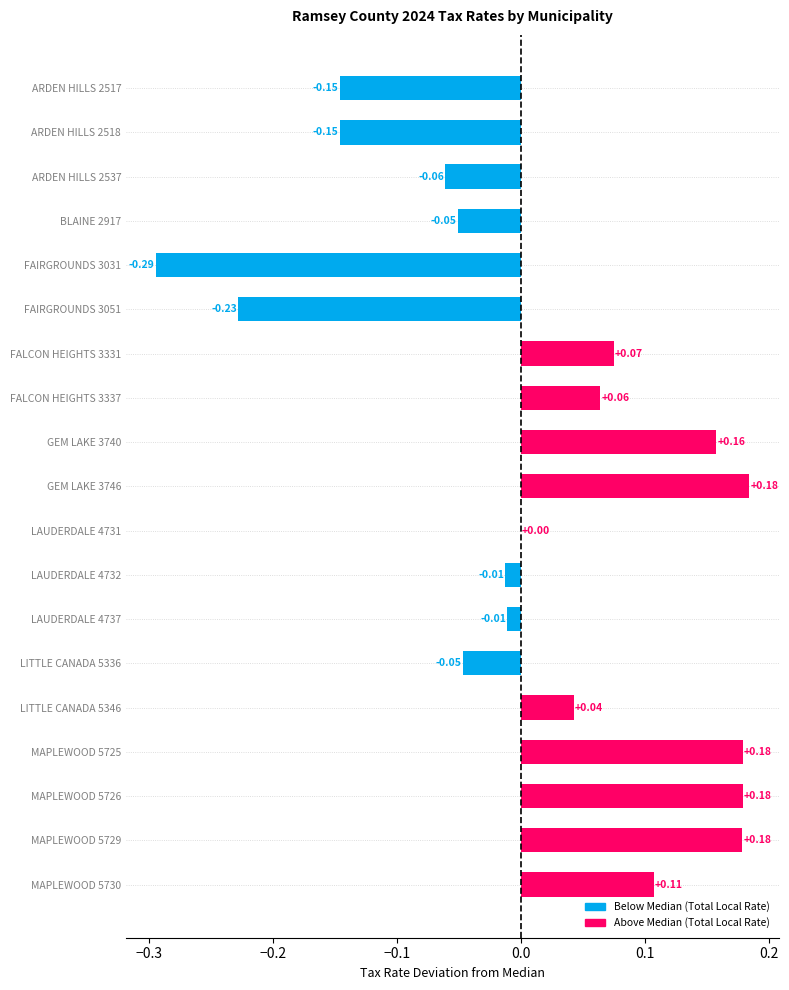

What is the change in value from FAIRGROUNDS 3051 to MAPLEWOOD 5725?

+0.4